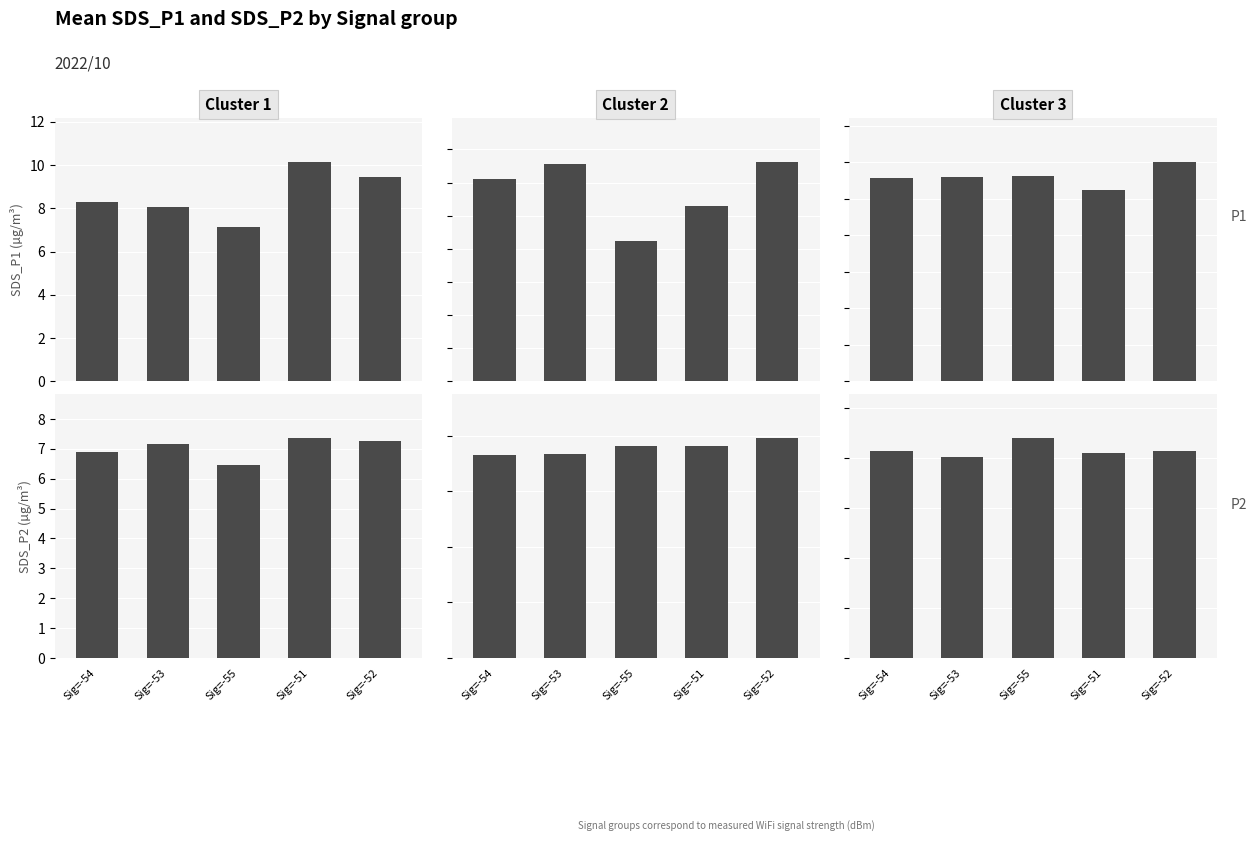

Is it true that SDS_P1 equals 11.1 at Sig=-54?

True